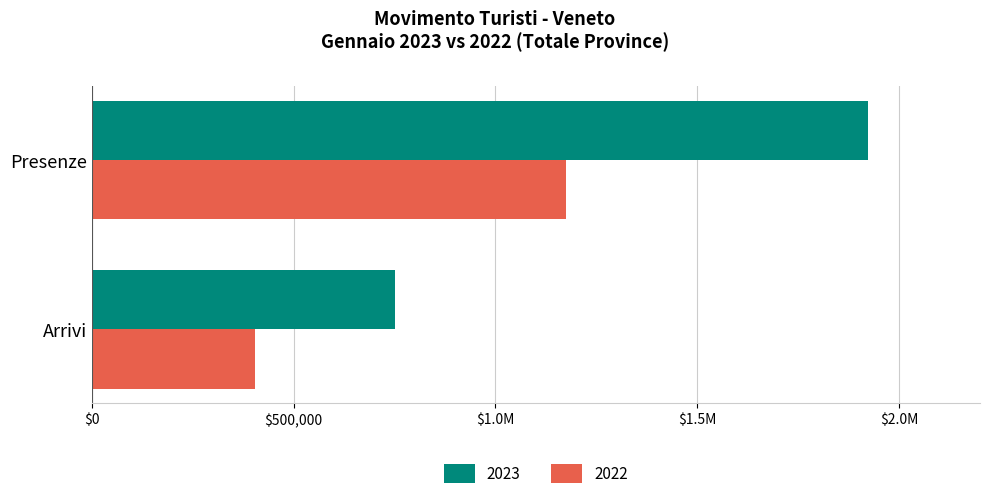

What are all the series names shown in the legend?

2023, 2022